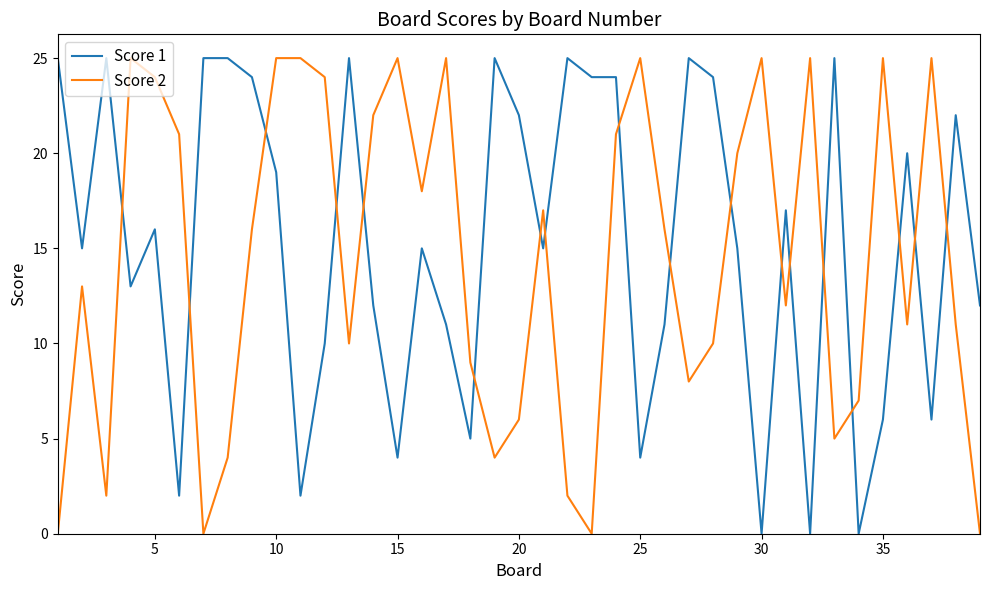

True or false: Score 1 and Score 2 cross at least once.

True